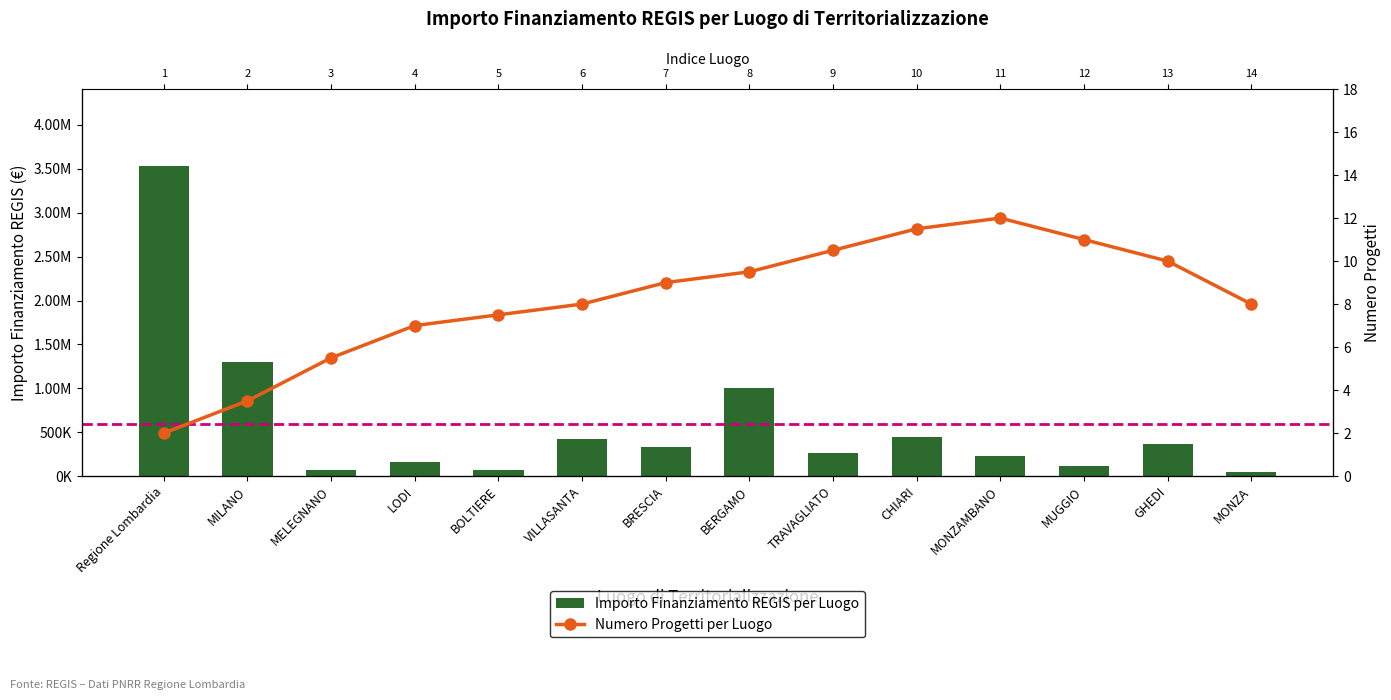

What is the sum of the Importo Finanziamento REGIS per Luogo values at MUGGIO and MONZAMBANO?

335443.6